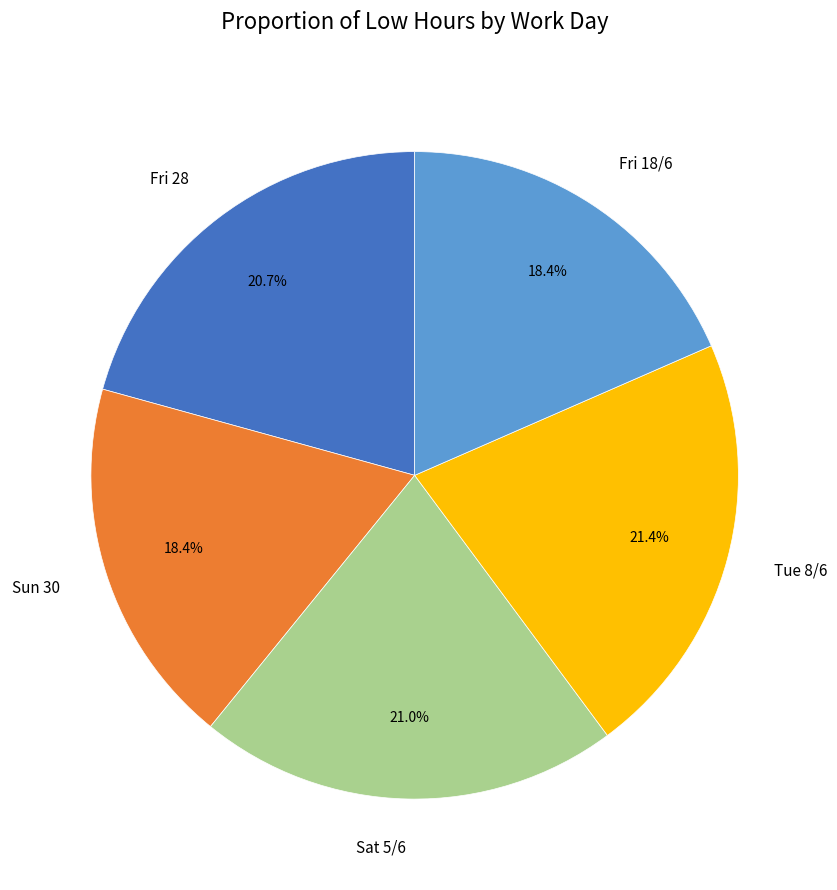

Does Sat 5/6 account for over 50% of the chart?

No